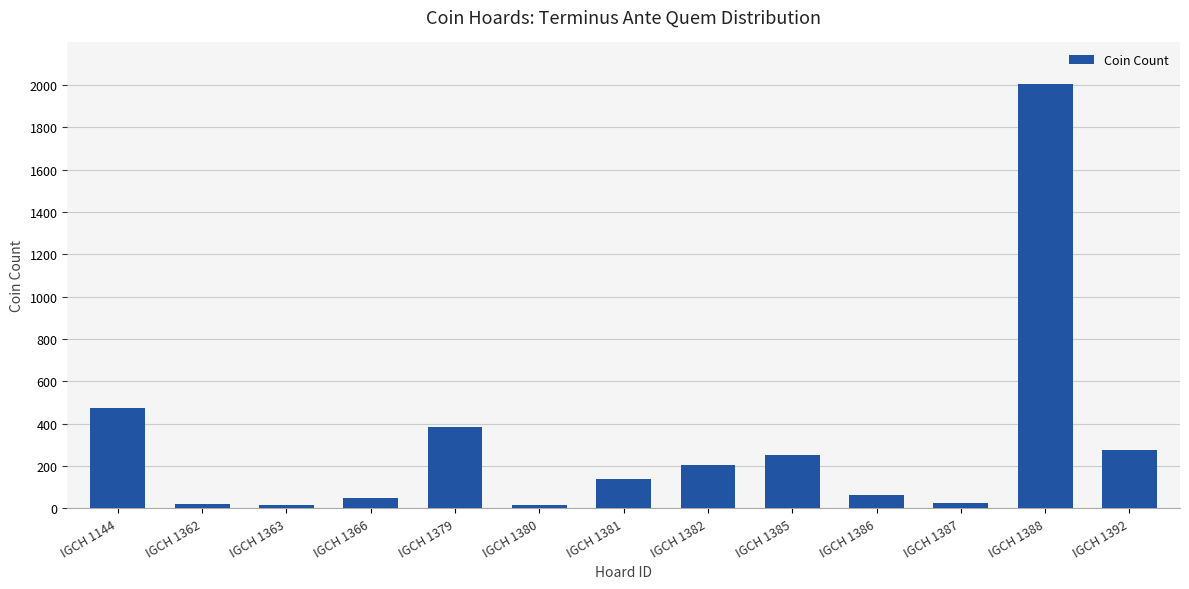

The chart shows a value of 473 at IGCH 1144. True or false?

True